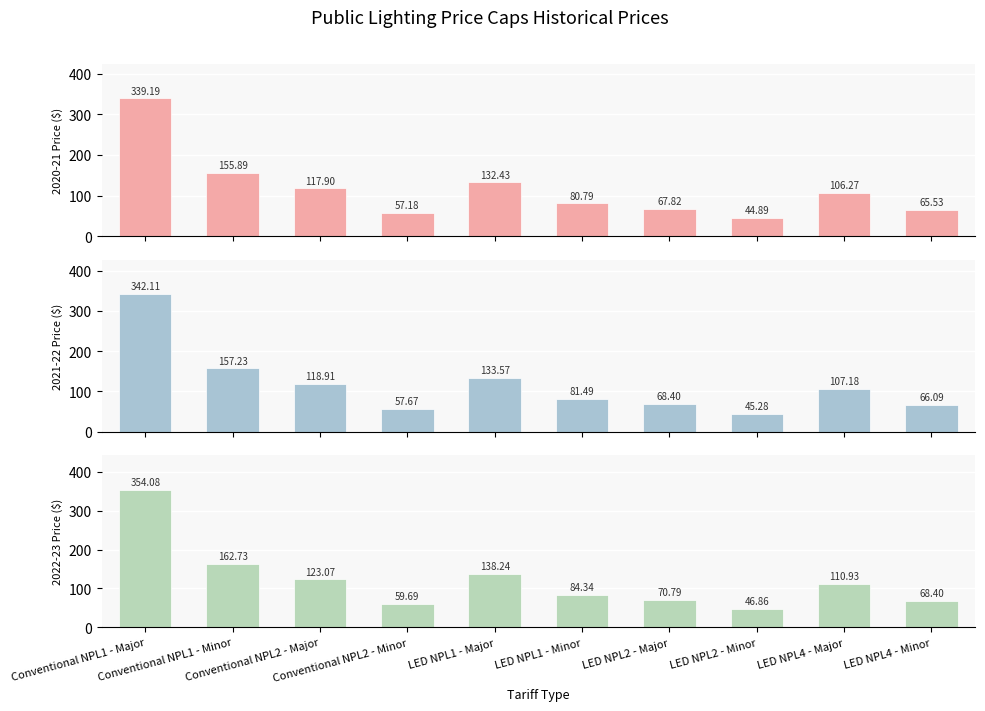

Is it true that 2021-22 Price equals 59.0 at LED NPL4 - Major?

False